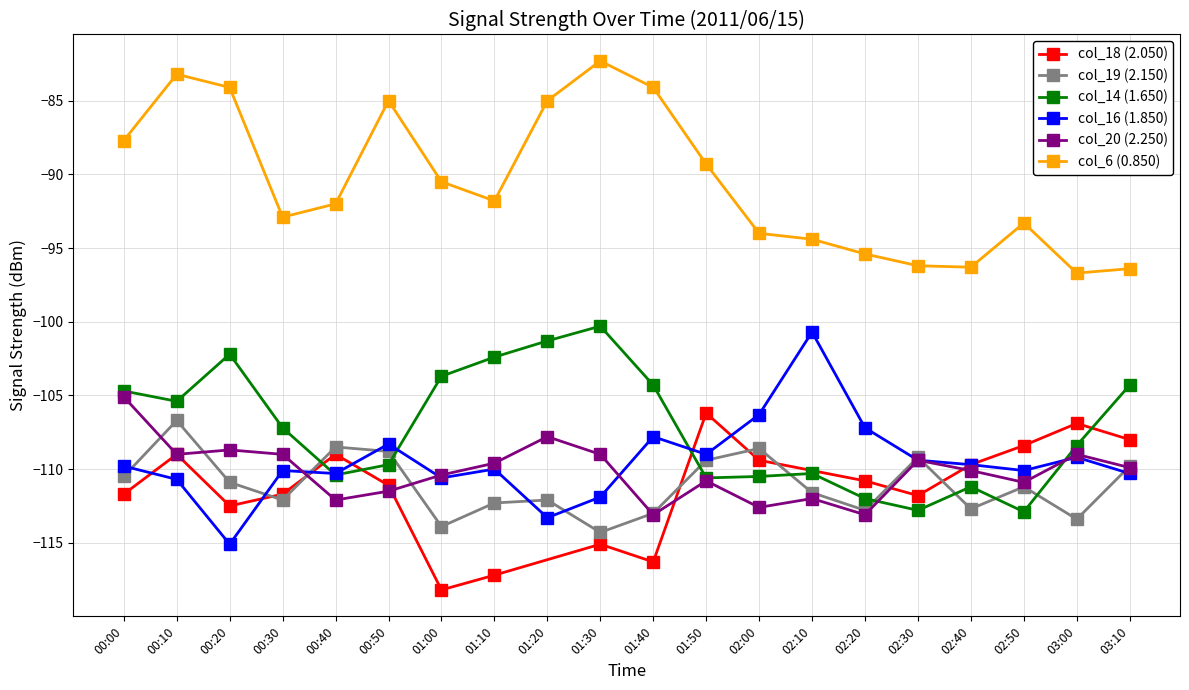

The col_14 (1.650) series shows -161.9 at 00:10. True or false?

False